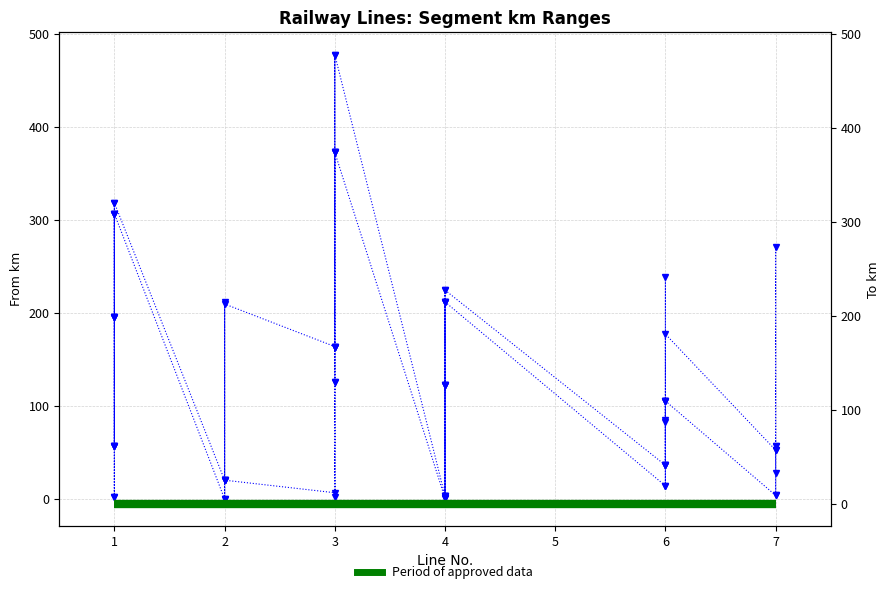

True or false: To km and From km cross at least once.

False